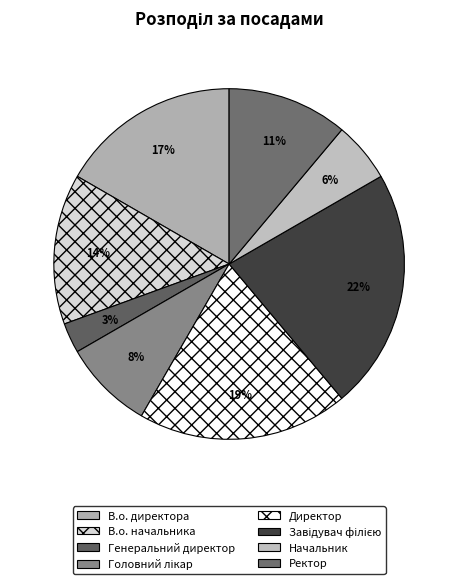

Does Директор account for over 50% of the chart?

No